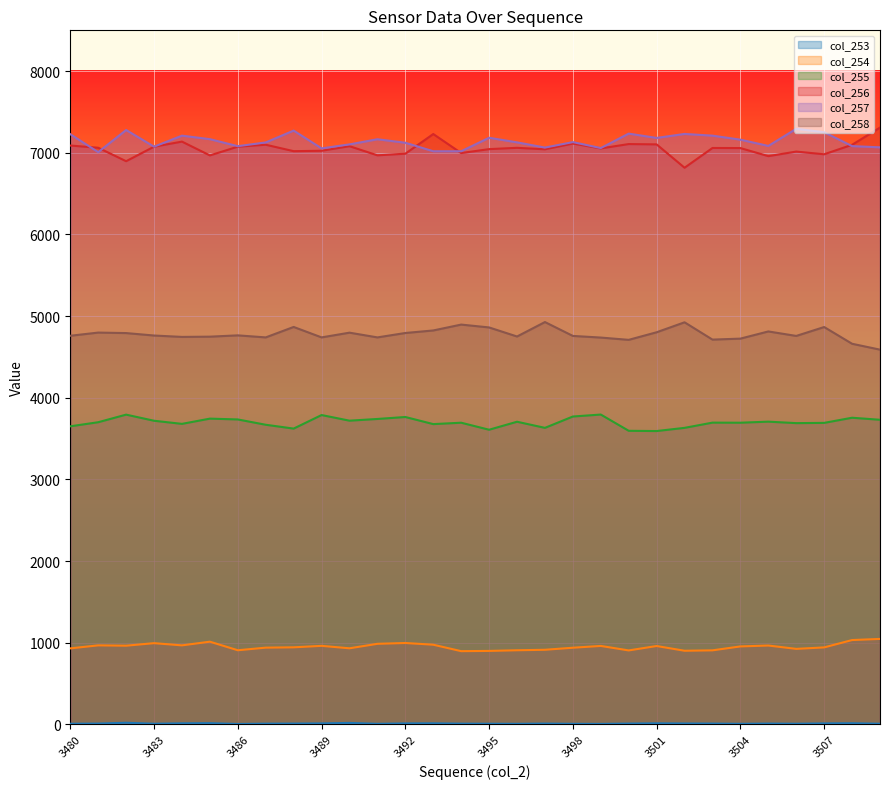

What are all the series names shown in the legend?

col_253, col_254, col_255, col_256, col_257, col_258